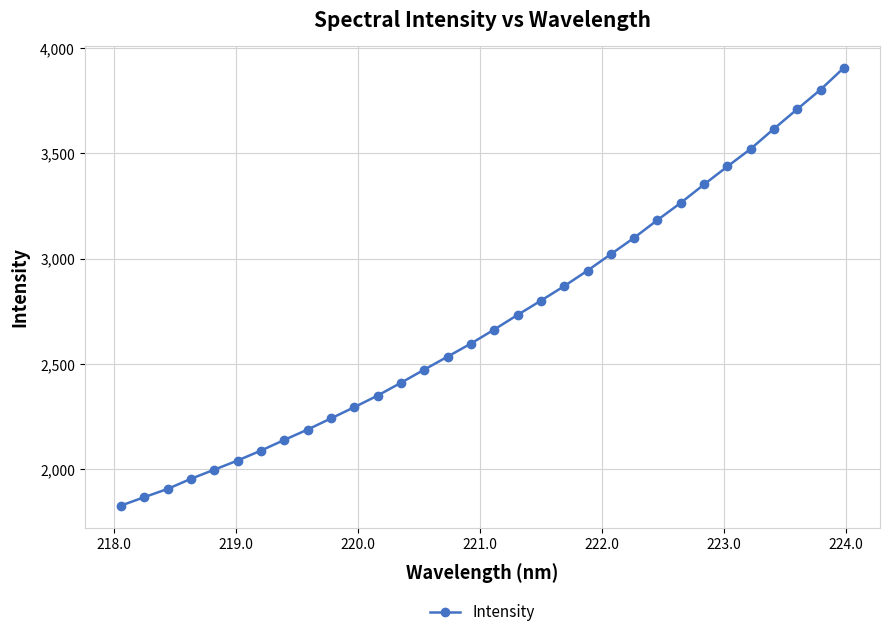

What is the value of the 3rd point from the left?

1906.4